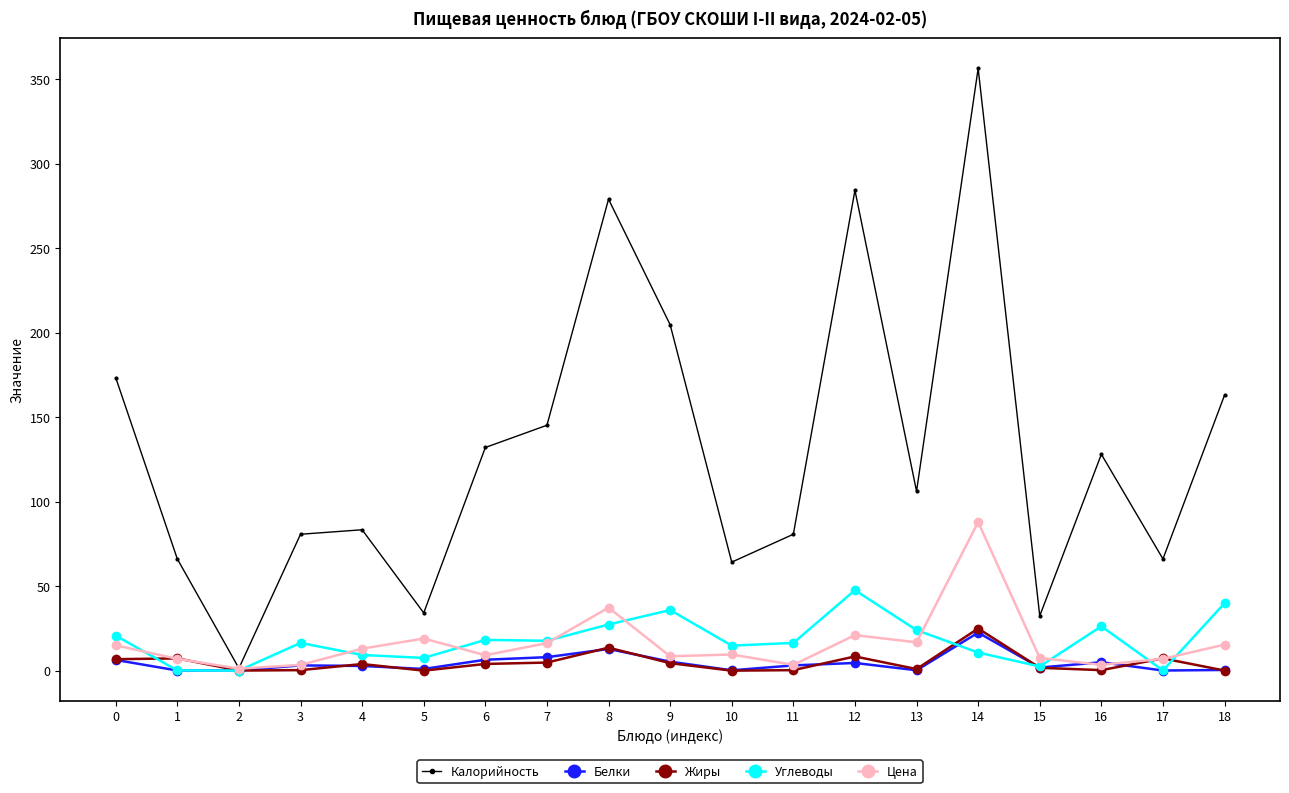

True or false: Жиры has more than 1 points higher than both neighbors.

True